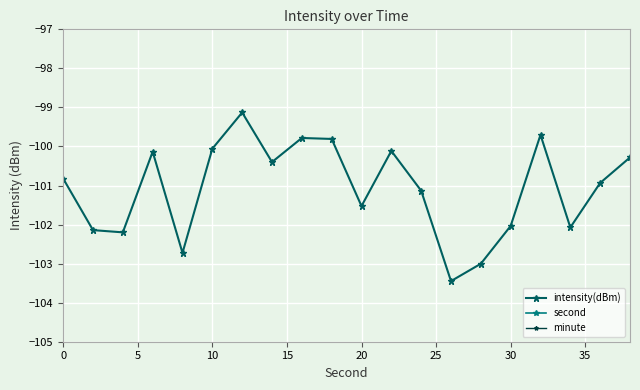

Is it true that intensity(dBm) equals -47.3 at 30?

False